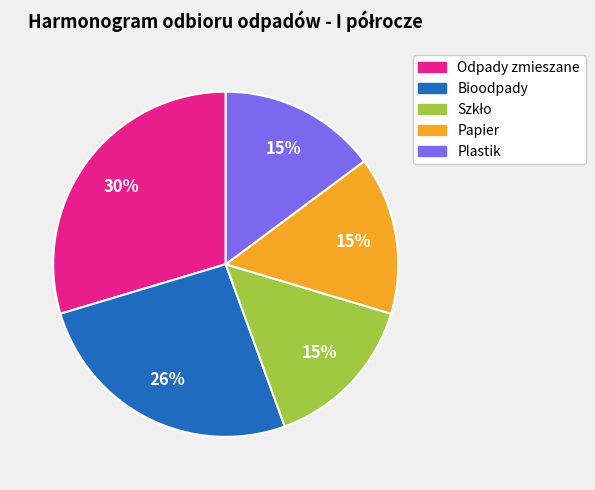

Which slice is the largest?

Odpady zmieszane